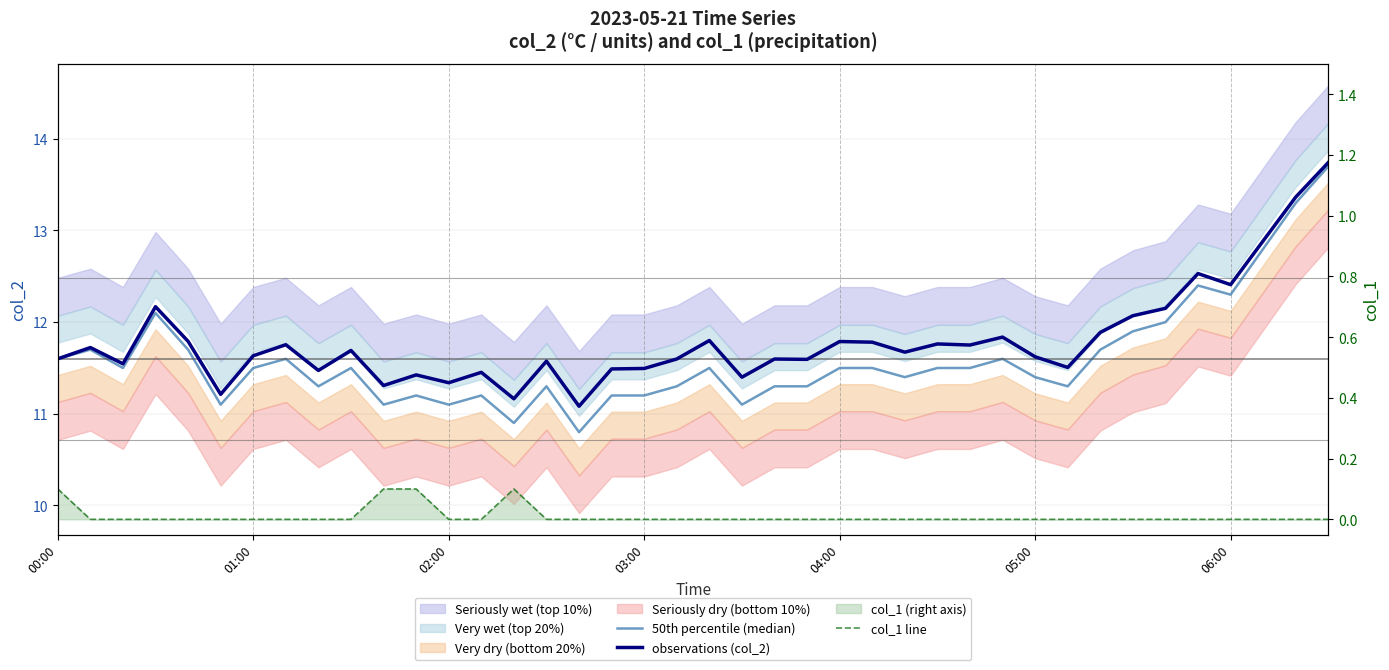

True or false: col_1 line has more than 2 interior local peaks.

False